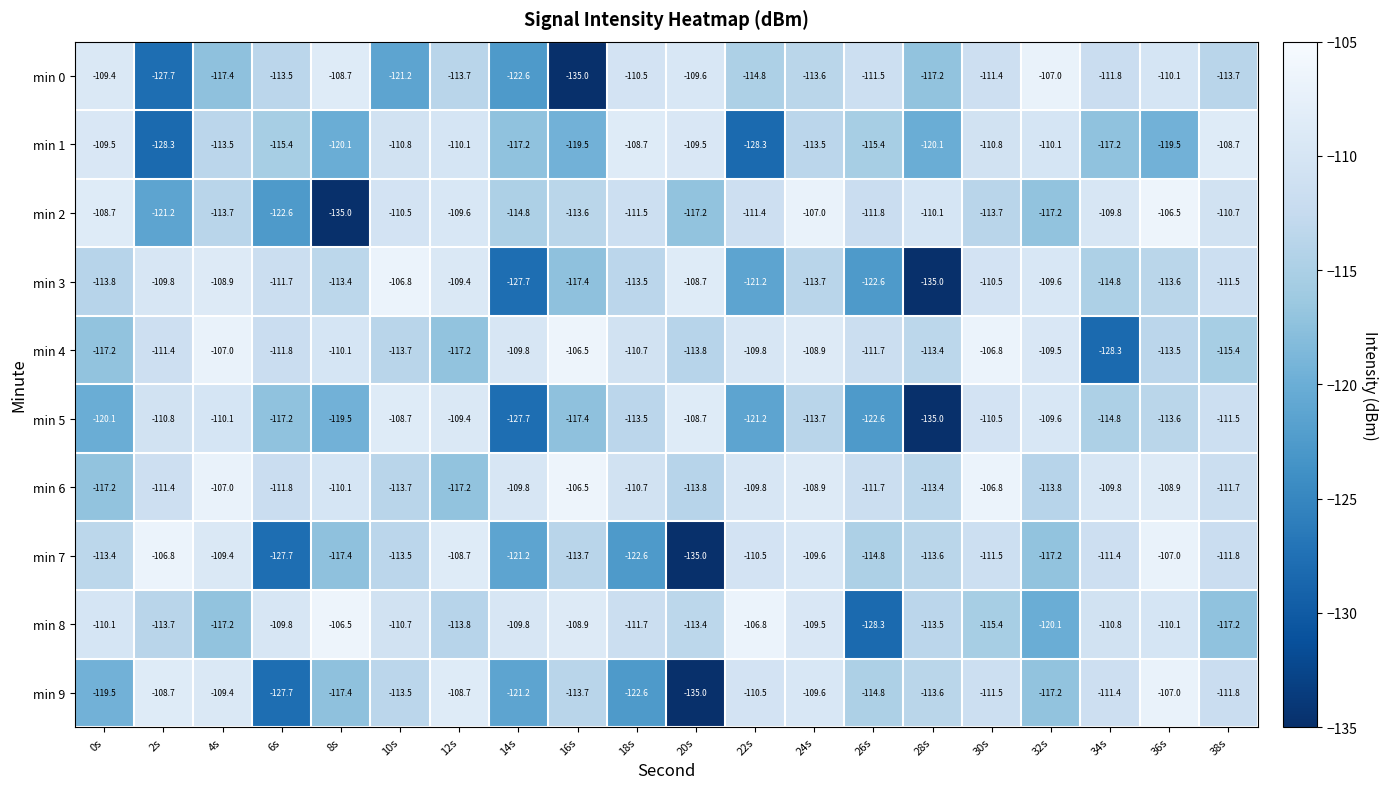

What is the difference between the maximum and minimum values in the min 0 series?

28.0